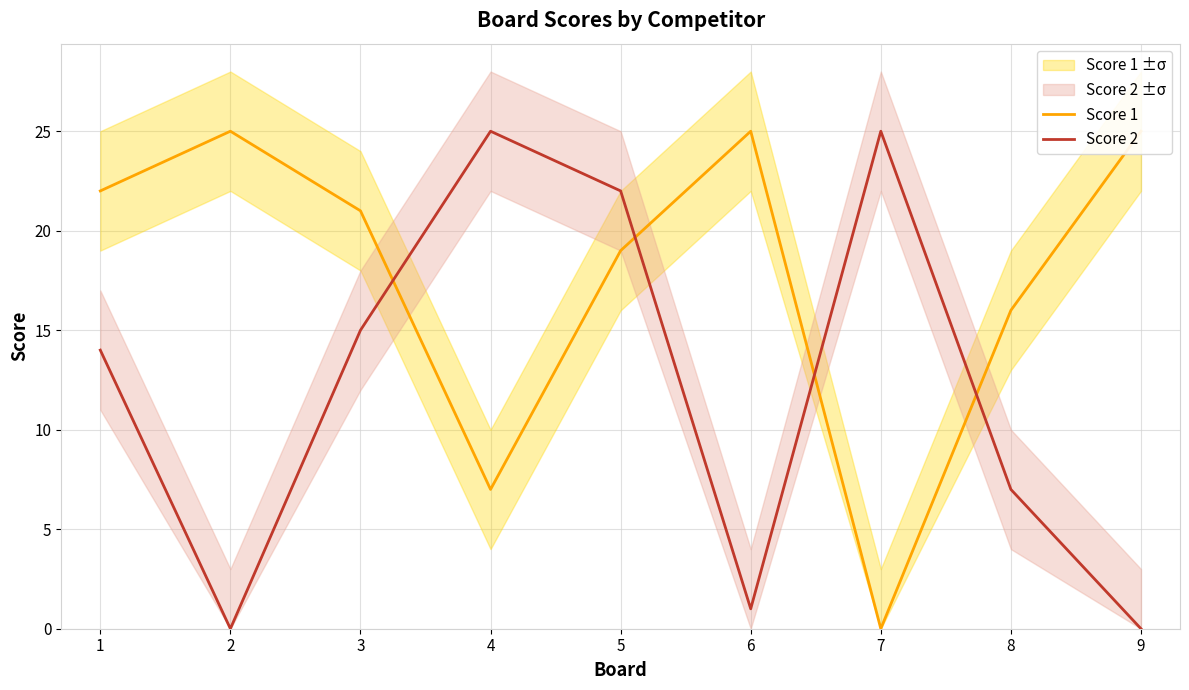

What is the approximate value of Score 1 at 9, to the nearest 5?

25